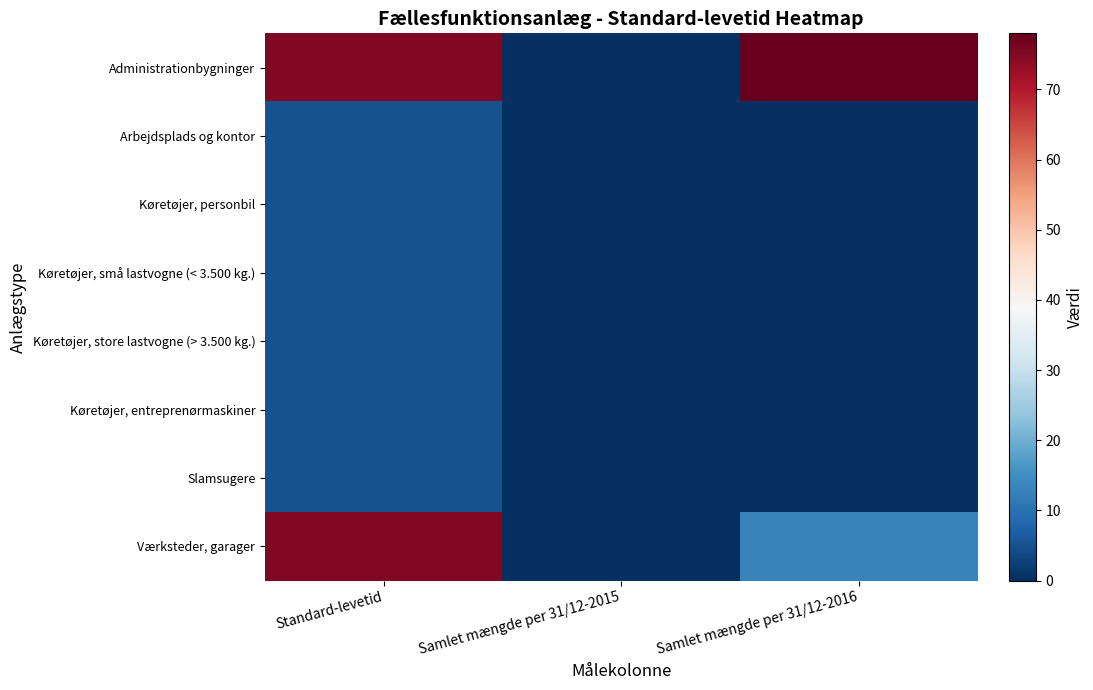

Reading left to right, transcribe all the data shown in this chart.

Administrationbygninger: Standard-levetid=75	Samlet mængde per 31/12-2015=0	Samlet mængde per 31/12-2016=78
Arbejdsplads og kontor: Standard-levetid=5	Samlet mængde per 31/12-2015=0	Samlet mængde per 31/12-2016=0
Køretøjer, personbil: Standard-levetid=5	Samlet mængde per 31/12-2015=0	Samlet mængde per 31/12-2016=0
Køretøjer, små lastvogne (< 3.500 kg.): Standard-levetid=5	Samlet mængde per 31/12-2015=0	Samlet mængde per 31/12-2016=0
Køretøjer, store lastvogne (> 3.500 kg.): Standard-levetid=5	Samlet mængde per 31/12-2015=0	Samlet mængde per 31/12-2016=0
Køretøjer, entreprenørmaskiner: Standard-levetid=5	Samlet mængde per 31/12-2015=0	Samlet mængde per 31/12-2016=0
Slamsugere: Standard-levetid=5	Samlet mængde per 31/12-2015=0	Samlet mængde per 31/12-2016=0
Værksteder, garager: Standard-levetid=75	Samlet mængde per 31/12-2015=0	Samlet mængde per 31/12-2016=13